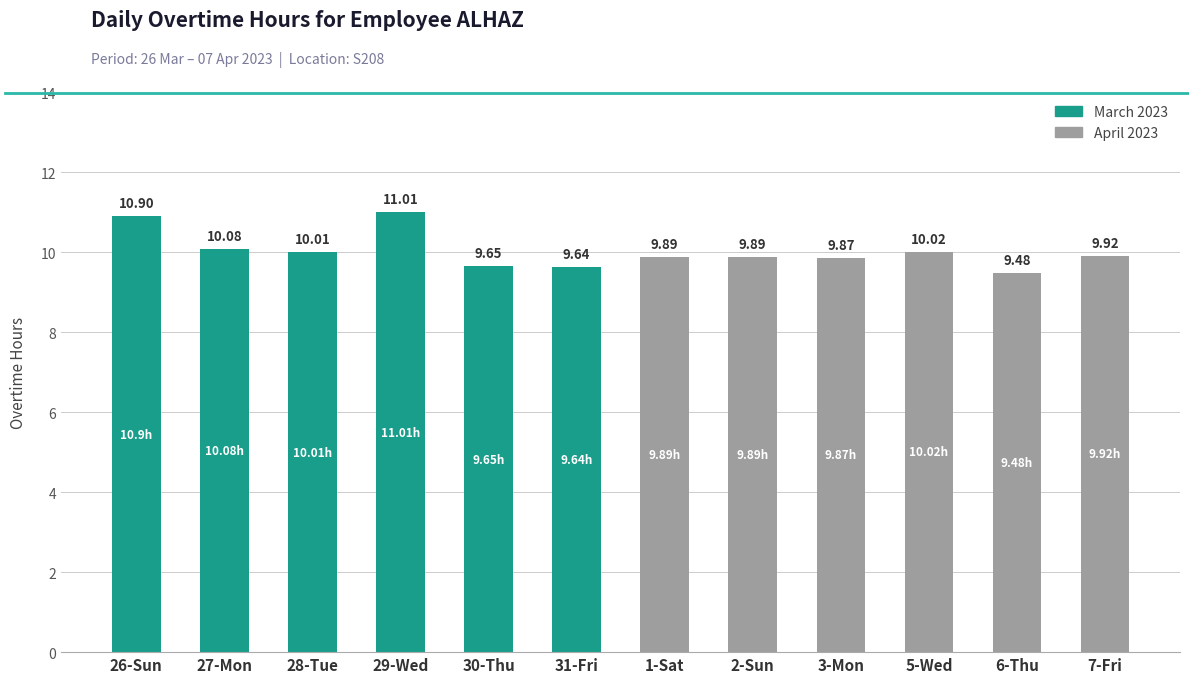

Which label corresponds to the smallest value in the chart?

6-Thu